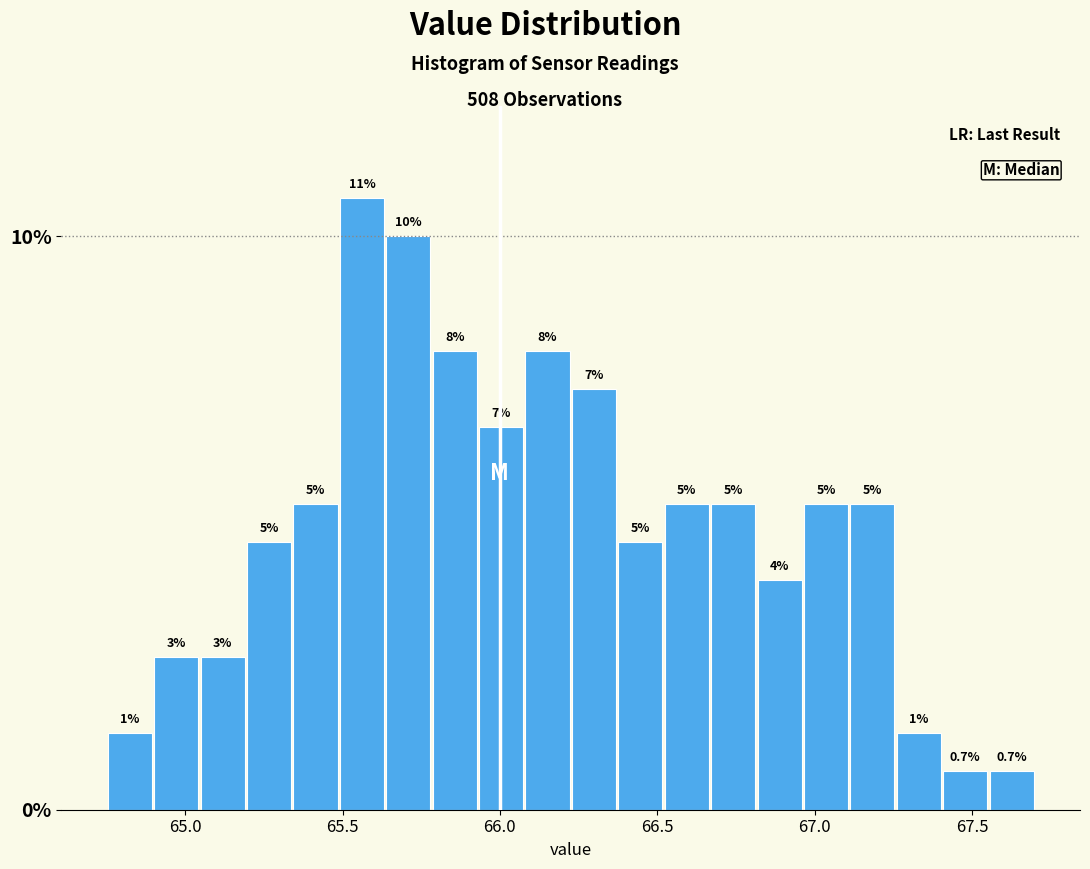

Read against the x-axis, roughly where is the centre of the tallest bar?

65.55